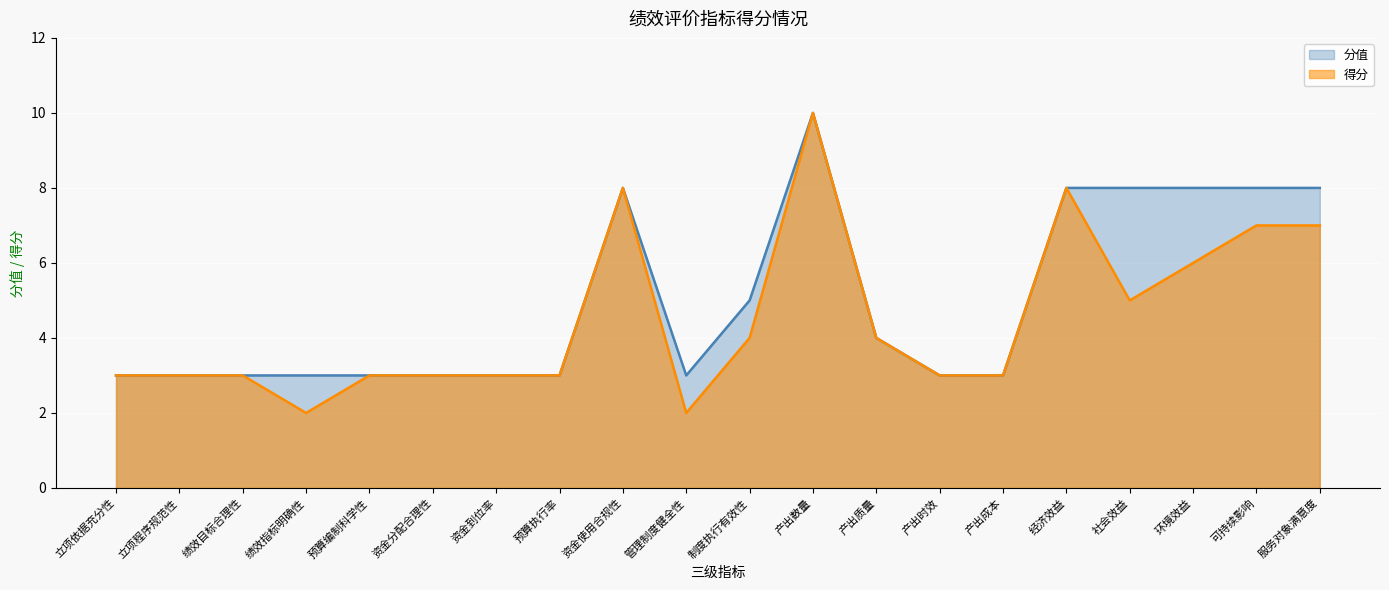

Which series changed the most between 绩效指标明确性 and 环境效益?

分值